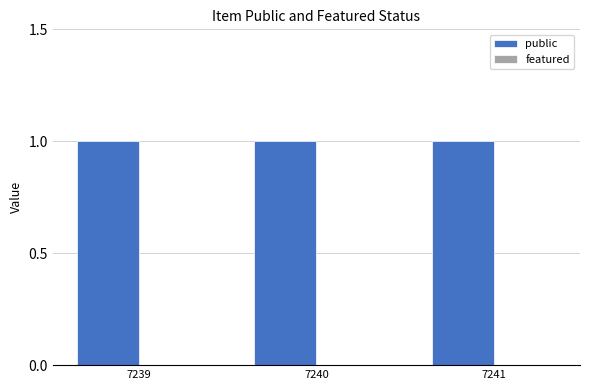

Rank the series at 7240 from lowest to highest value.

featured, public